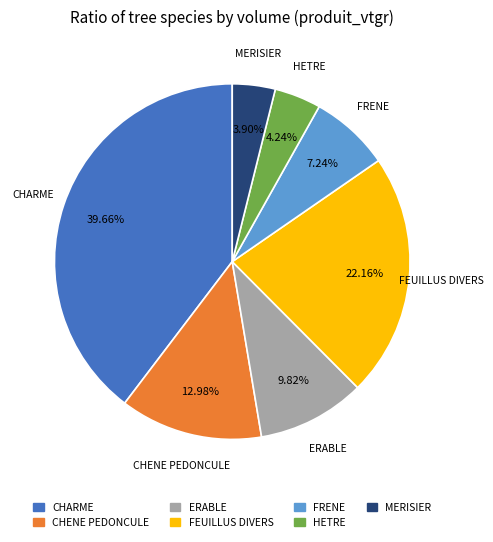

Is there a majority slice in this chart?

No